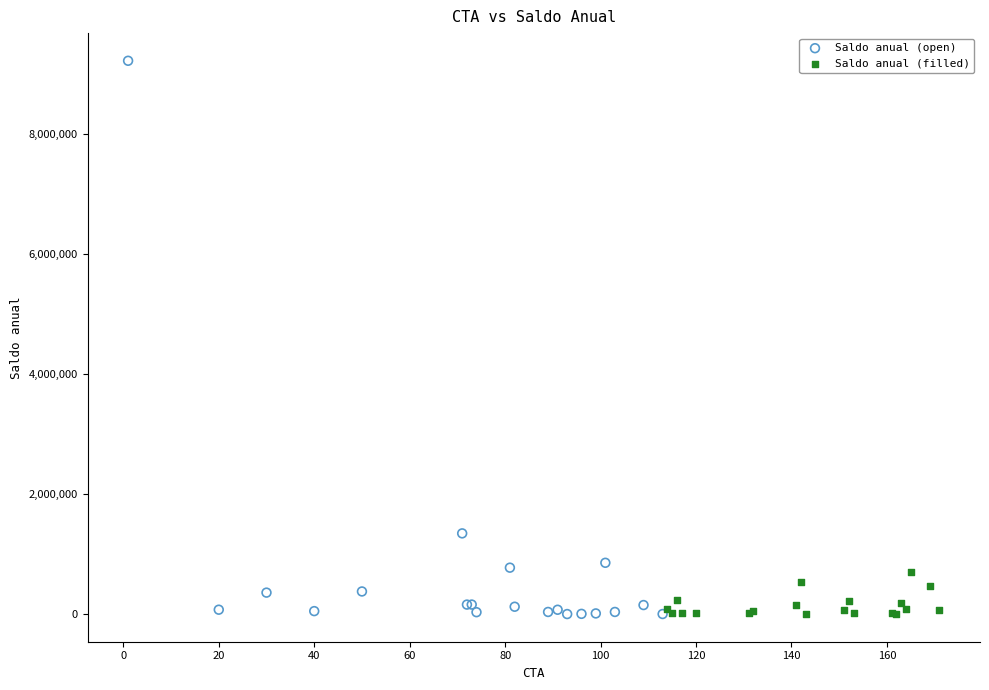

Which series has the largest Y range (max minus min)?

Saldo anual (open)